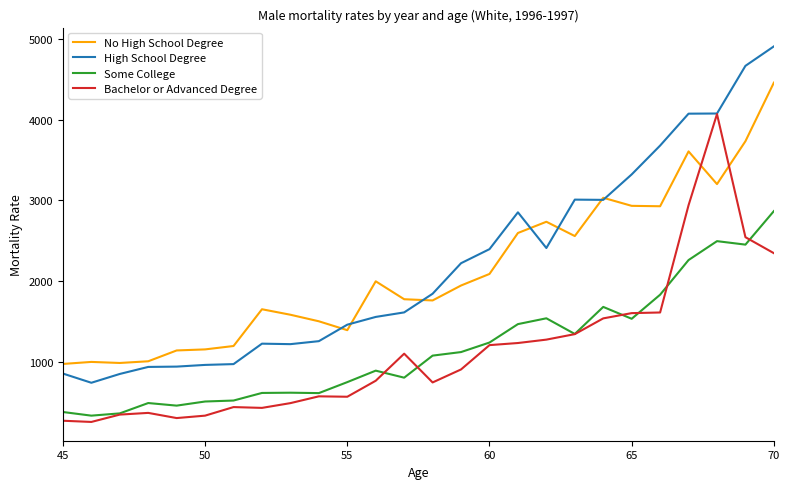

True or false: High School Degree and Some College cross at least once.

False